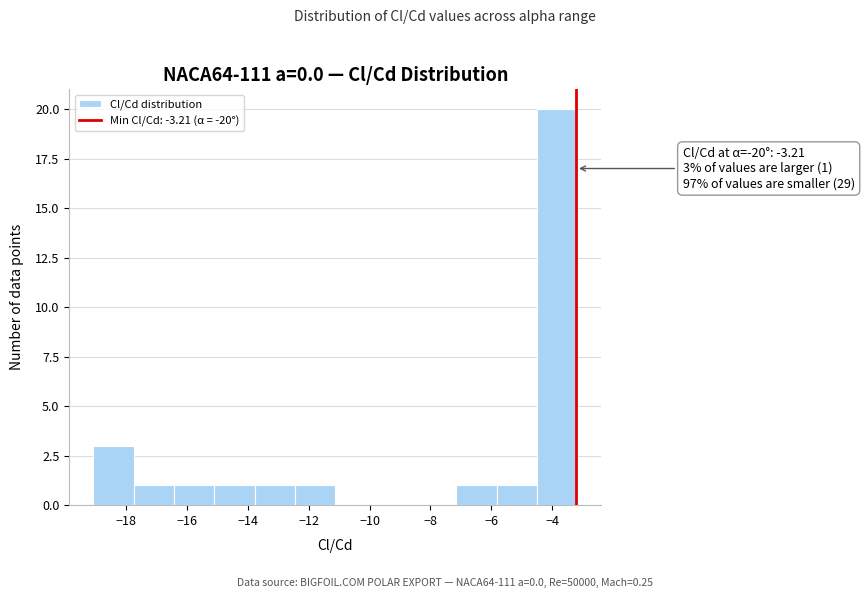

Which range on the x-axis has the tallest bar?

-4.6 to -3.2